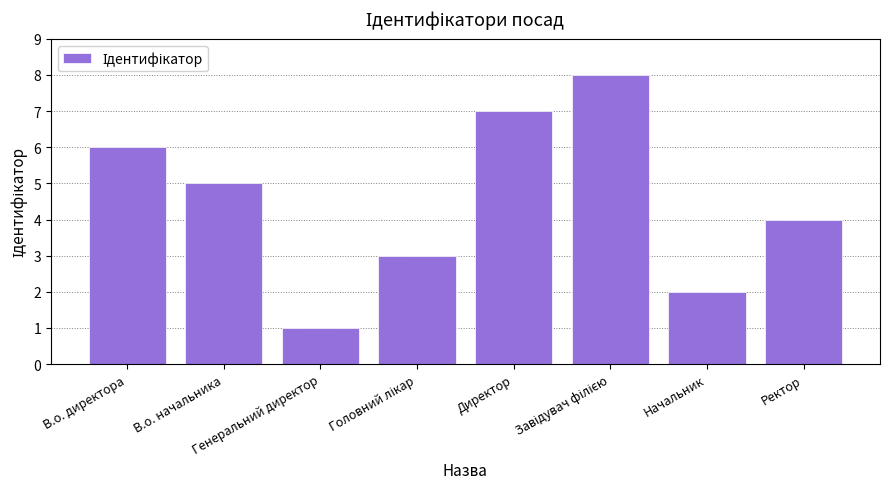

What is the sum of all values?

36